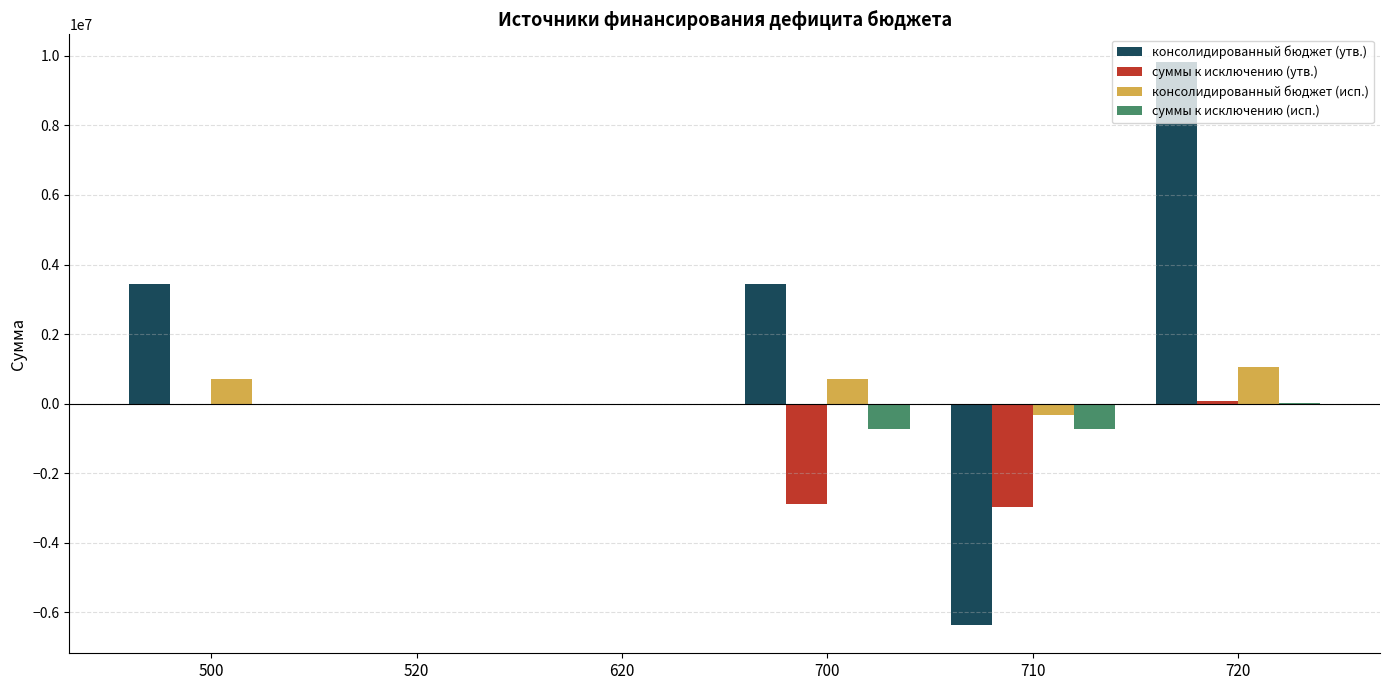

Which series changed the most between 620 and 720?

консолидированный бюджет (утв.)